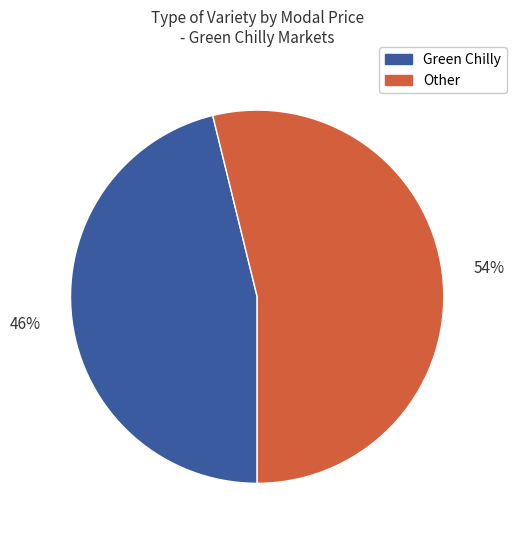

What is the smallest slice in the pie chart?

Green Chilly